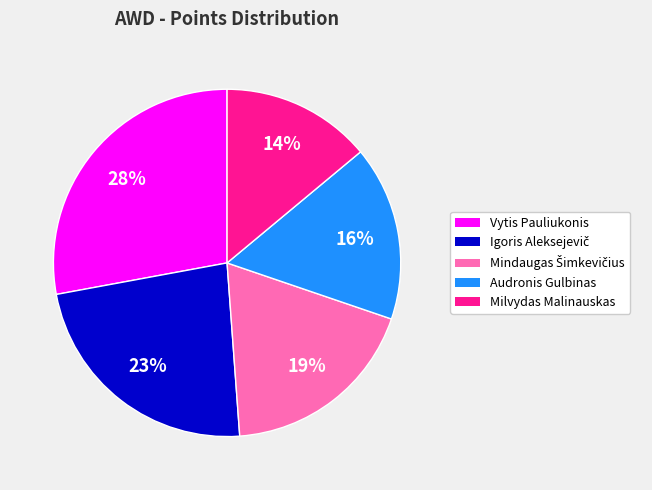

How many segments does this pie chart have?

5